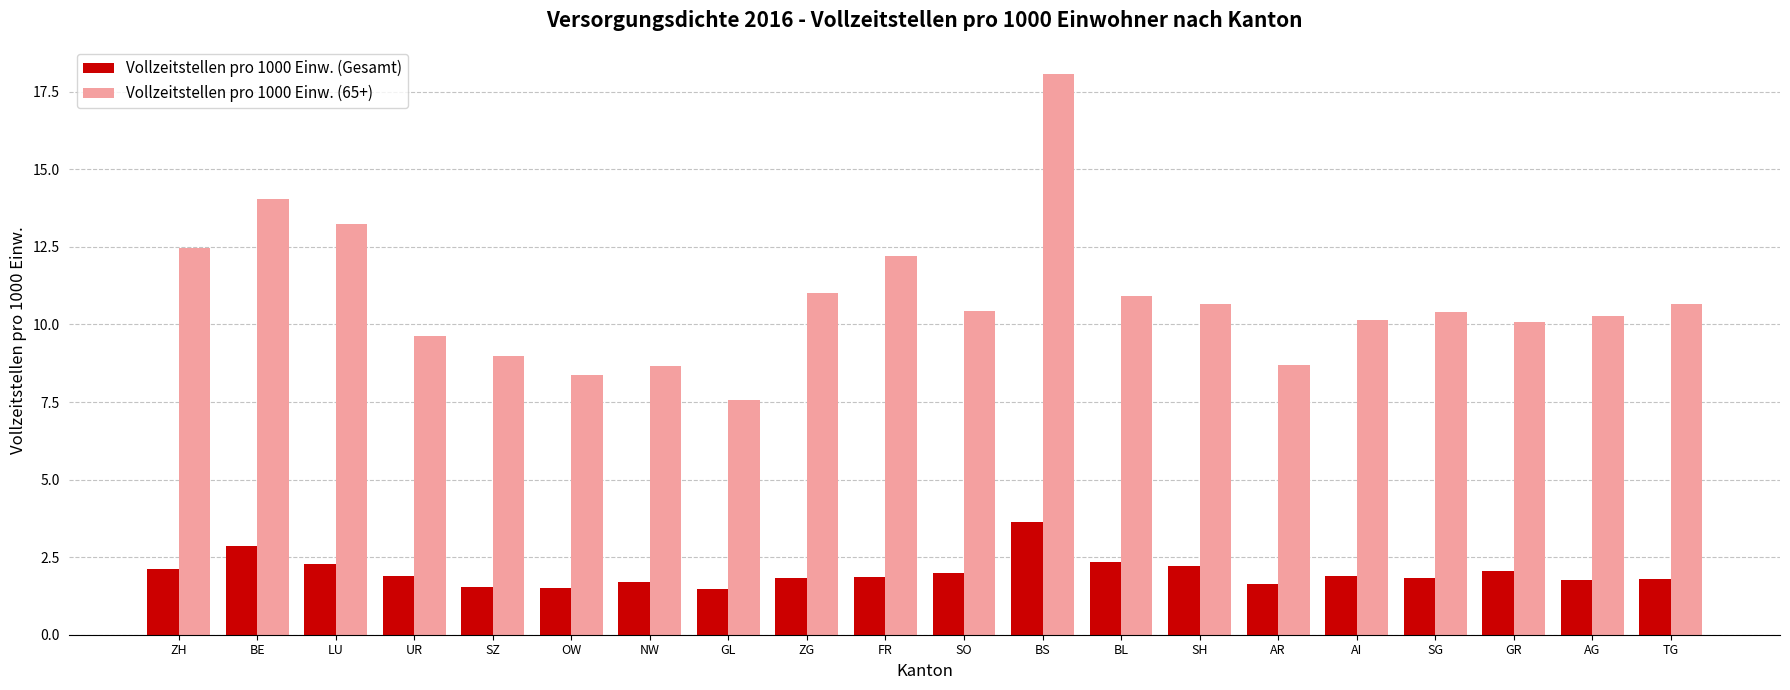

Is the value of Vollzeitstellen pro 1000 Einw. (Gesamt) at BS greater than the value of Vollzeitstellen pro 1000 Einw. (65+) at SH?

No